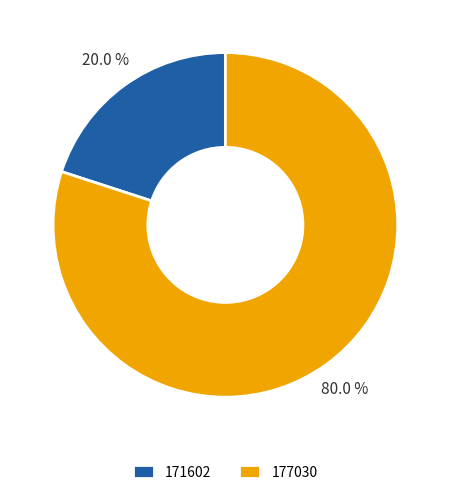

Count the number of slices in the pie.

2